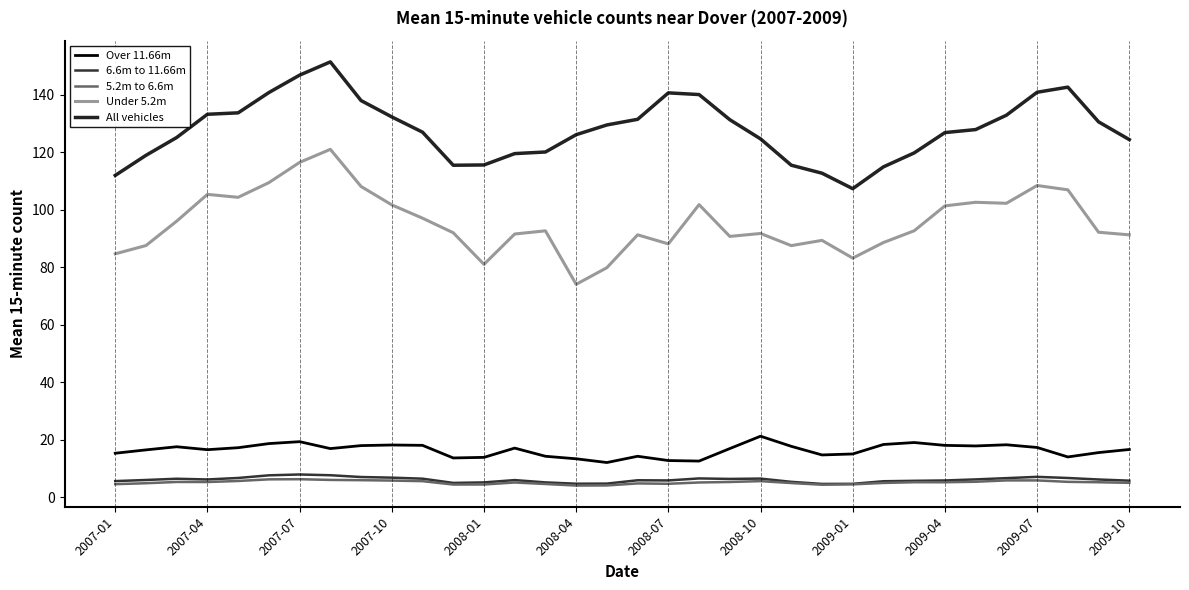

True or false: 6.6m to 11.66m has more than 2 points higher than both neighbors.

True